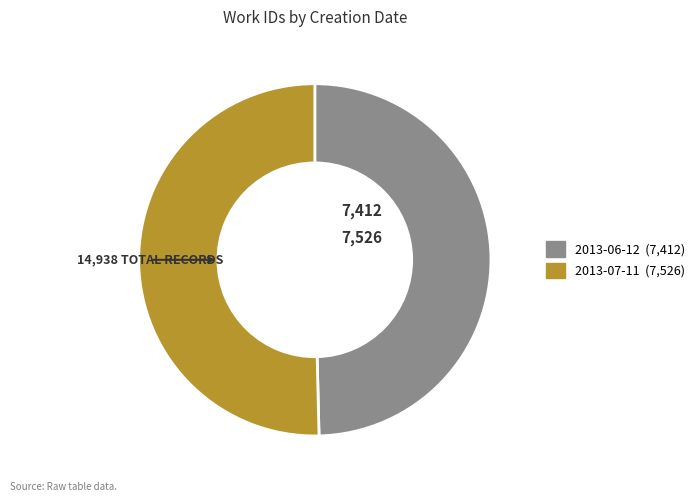

Is there a majority slice in this chart?

Yes